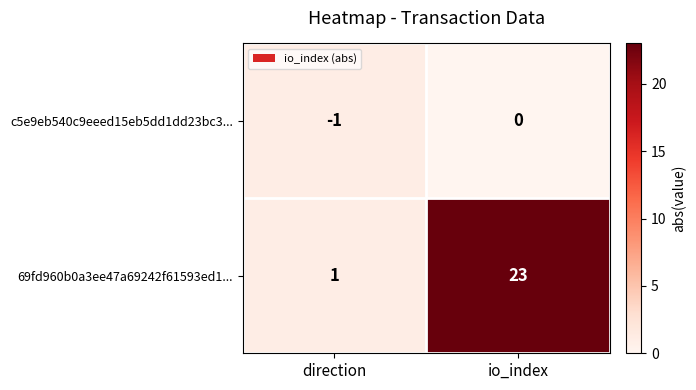

List the series in order of their peak value, lowest first.

c5e9eb540c9eeed15eb5dd1dd23bc3..., 69fd960b0a3ee47a69242f61593ed1...